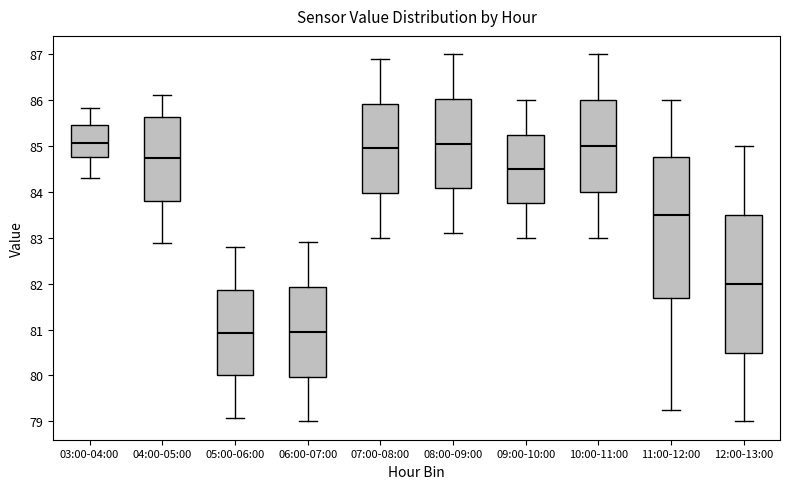

Reading left to right, transcribe this box plot: for each box, give where its median line is, the range the box spans, and where its two whiskers end, as read against the y-axis. The values are not printed on the chart, so give them approximately, as read against the axis.

03:00-04:00: median 85.1, box 84.8 to 85.5, whiskers 84.3 to 85.8
04:00-05:00: median 84.7, box 83.8 to 85.6, whiskers 82.9 to 86.1
05:00-06:00: median 80.9, box 80.0 to 81.9, whiskers 79.1 to 82.8
06:00-07:00: median 81.0, box 80.0 to 81.9, whiskers 79.0 to 82.9
07:00-08:00: median 85.0, box 84.0 to 85.9, whiskers 83.0 to 86.9
08:00-09:00: median 85.1, box 84.1 to 86.0, whiskers 83.1 to 87.0
09:00-10:00: median 84.5, box 83.8 to 85.3, whiskers 83.0 to 86.0
10:00-11:00: median 85.0, box 84.0 to 86.0, whiskers 83.0 to 87.0
11:00-12:00: median 83.5, box 81.7 to 84.8, whiskers 79.3 to 86.0
12:00-13:00: median 82.0, box 80.5 to 83.5, whiskers 79.0 to 85.0